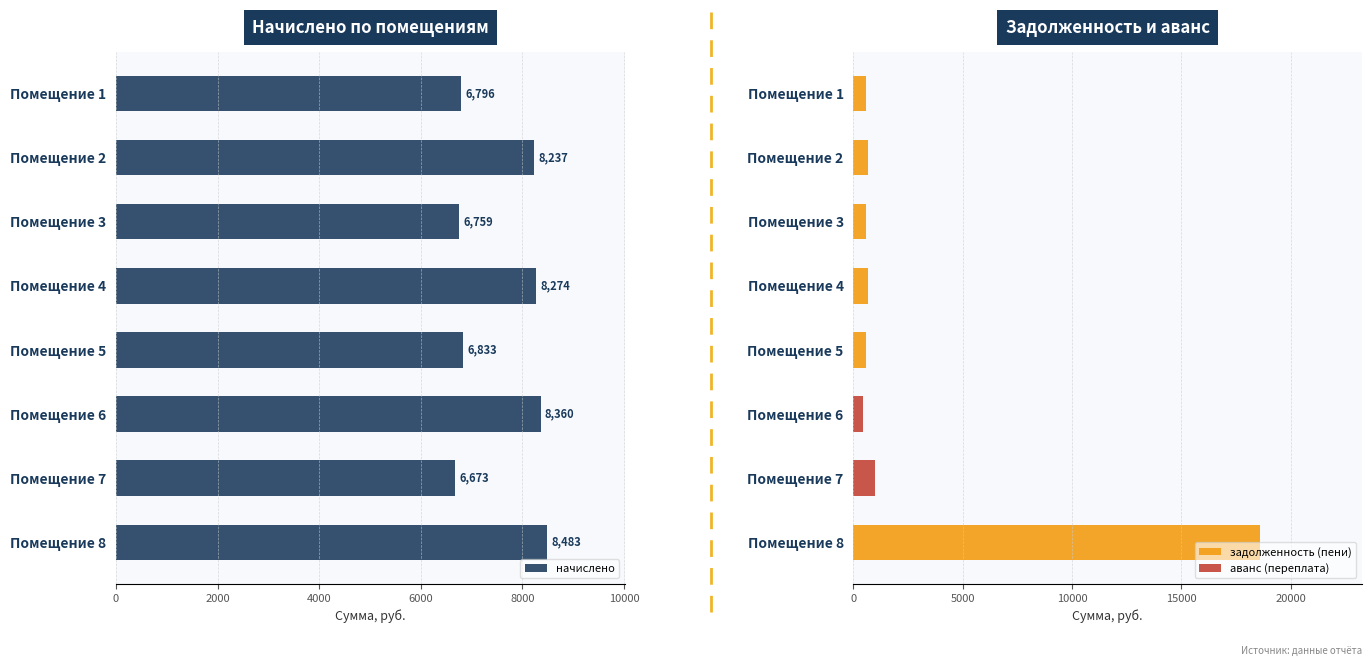

Which series changed the most between Помещение 2 and Помещение 4?

начислено